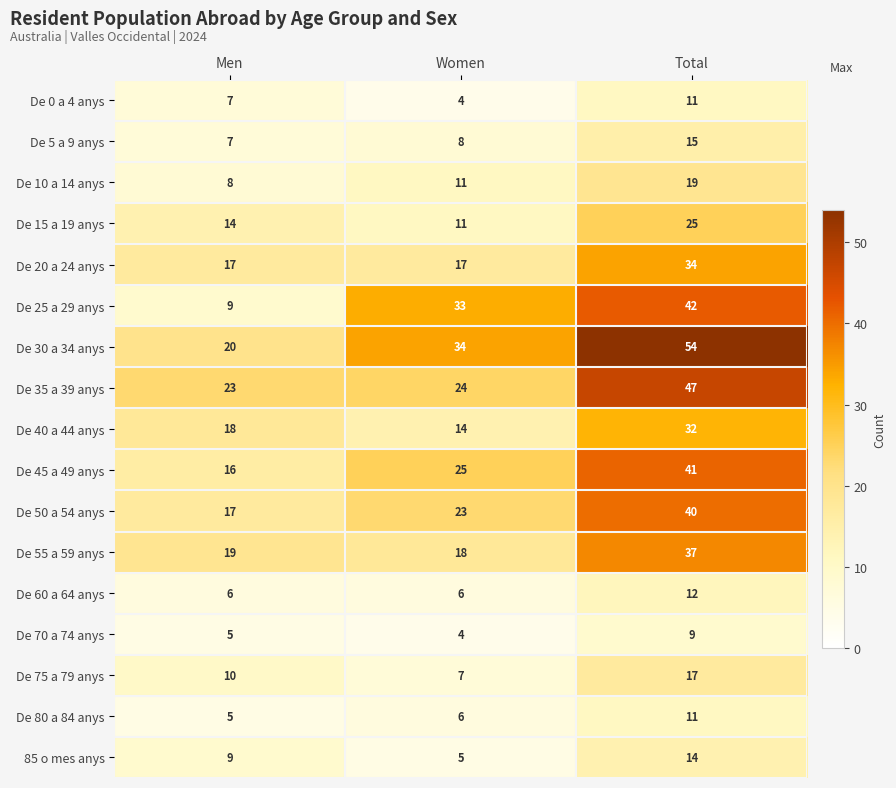

At how many categories does at least one series exceed 25?

2